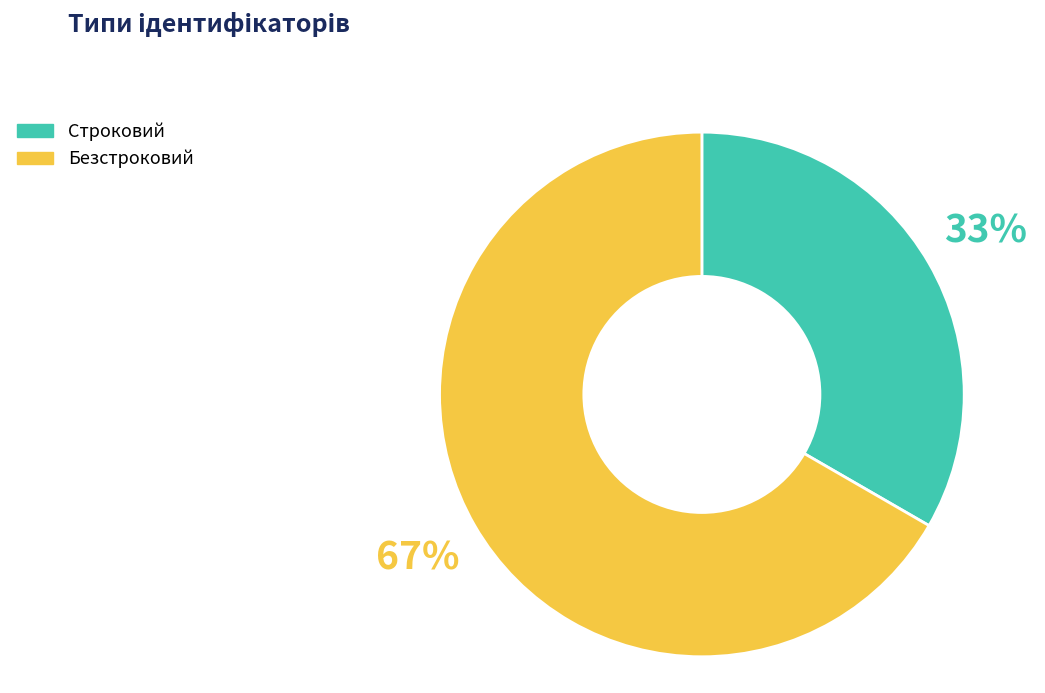

The Безстроковий slice represents 58% of the pie. True or false?

False